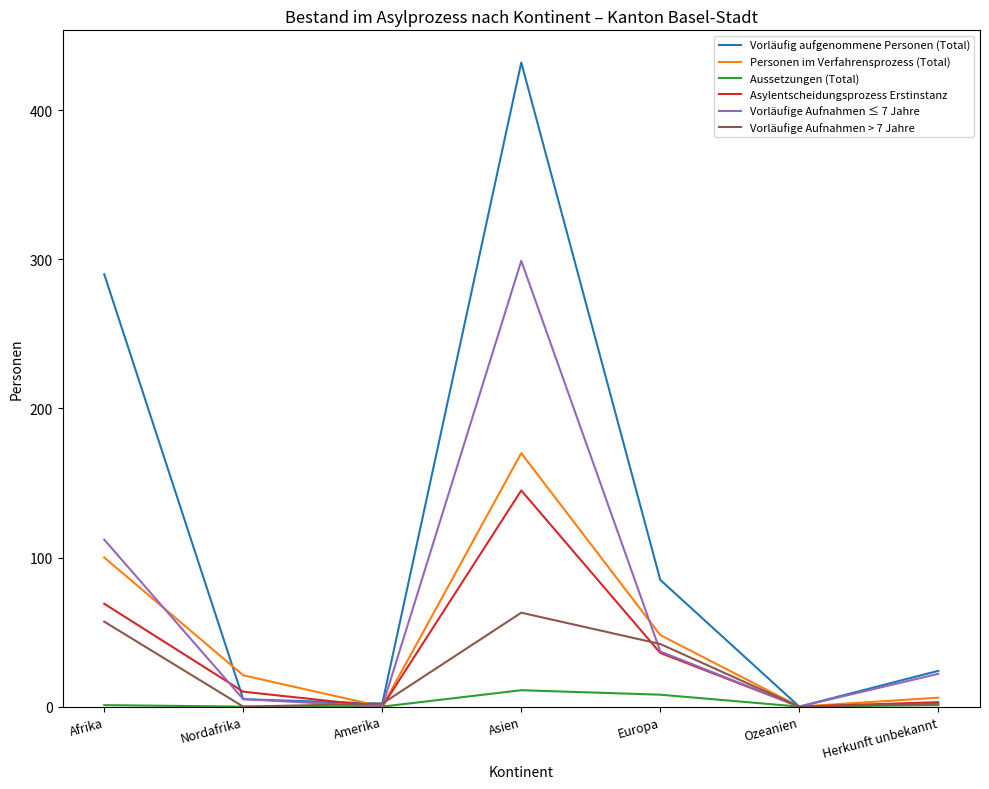

At how many categories does at least one series exceed 333?

1